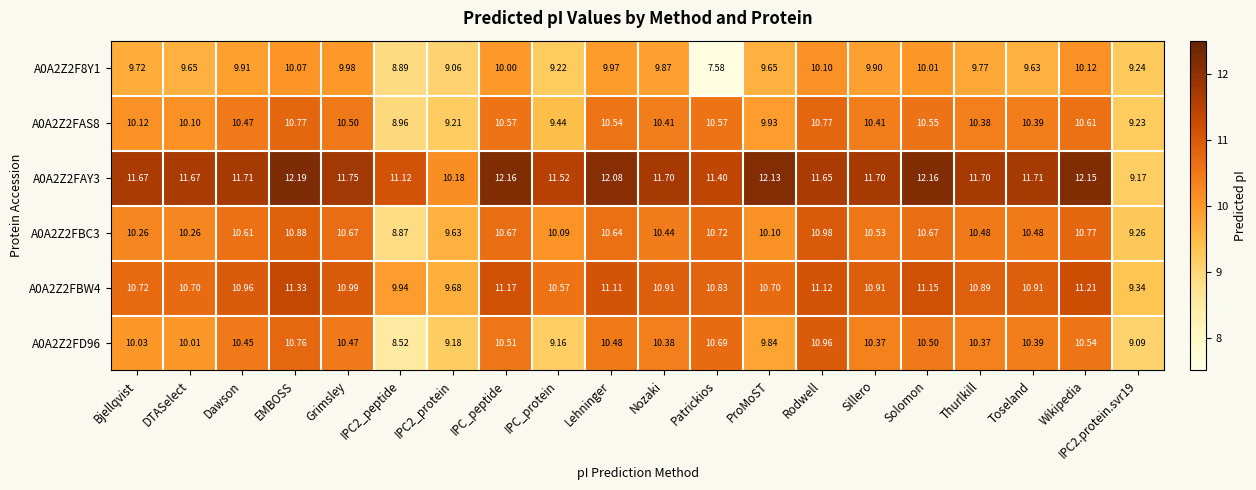

Rank the series at IPC_peptide from lowest to highest value.

A0A2Z2F8Y1, A0A2Z2FD96, A0A2Z2FAS8, A0A2Z2FBC3, A0A2Z2FBW4, A0A2Z2FAY3